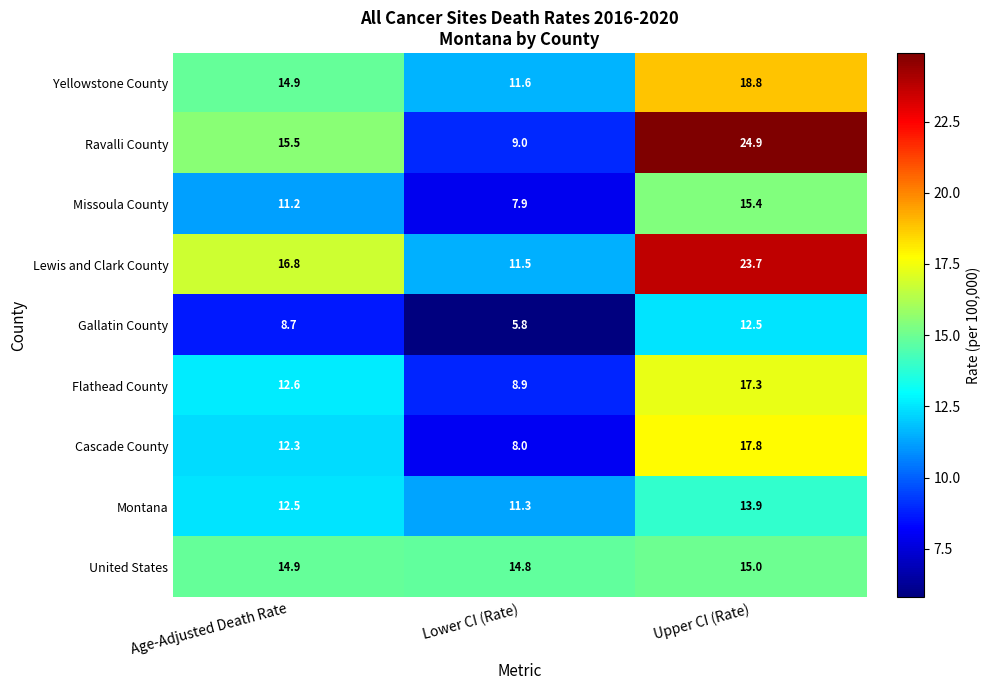

List the labels in order of Cascade County value, smallest first.

Lower CI (Rate), Age-Adjusted Death Rate, Upper CI (Rate)